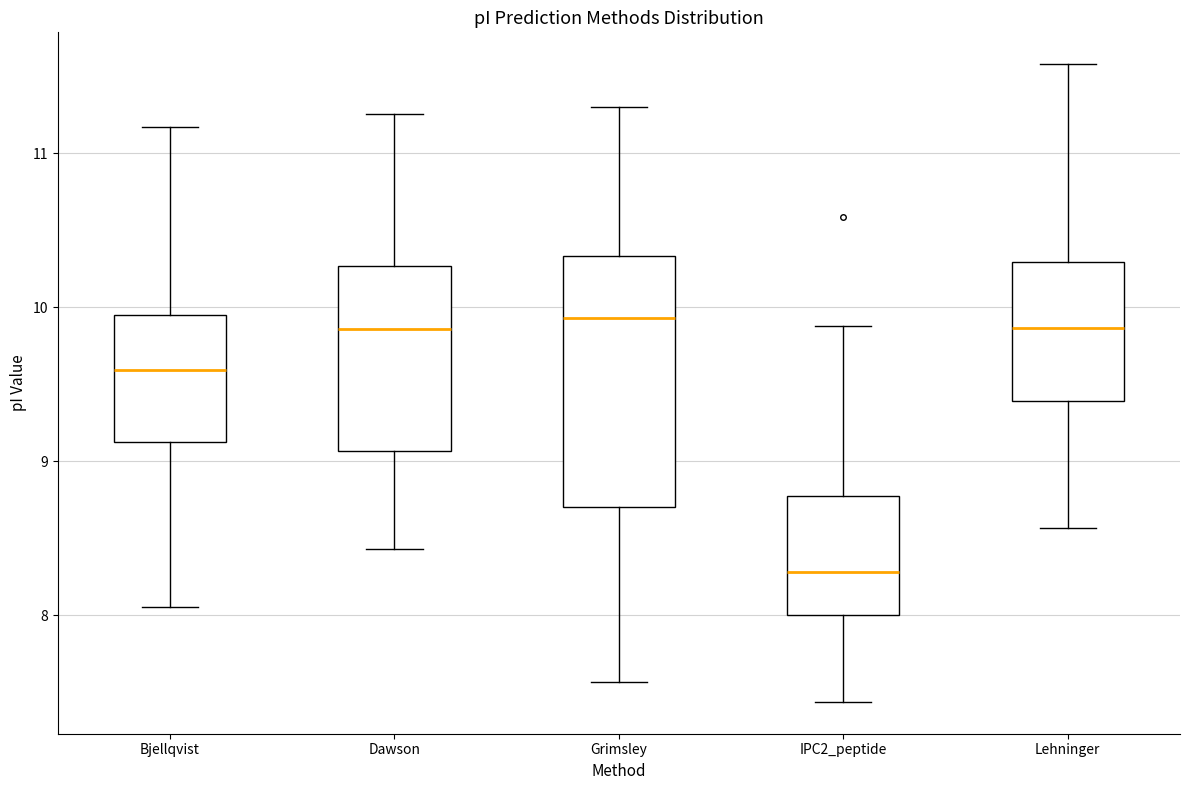

Reading left to right, transcribe this box plot: for each box, give where its median line is, the range the box spans, and where its two whiskers end, as read against the y-axis. The values are not printed on the chart, so give them approximately, as read against the axis.

Bjellqvist: median 9.6, box 9.1 to 10.0, whiskers 8.1 to 11.2
Dawson: median 9.9, box 9.1 to 10.3, whiskers 8.4 to 11.3
Grimsley: median 9.9, box 8.7 to 10.3, whiskers 7.6 to 11.3
IPC2_peptide: median 8.3, box 8.0 to 8.8, whiskers 7.4 to 9.9
Lehninger: median 9.9, box 9.4 to 10.3, whiskers 8.6 to 11.6